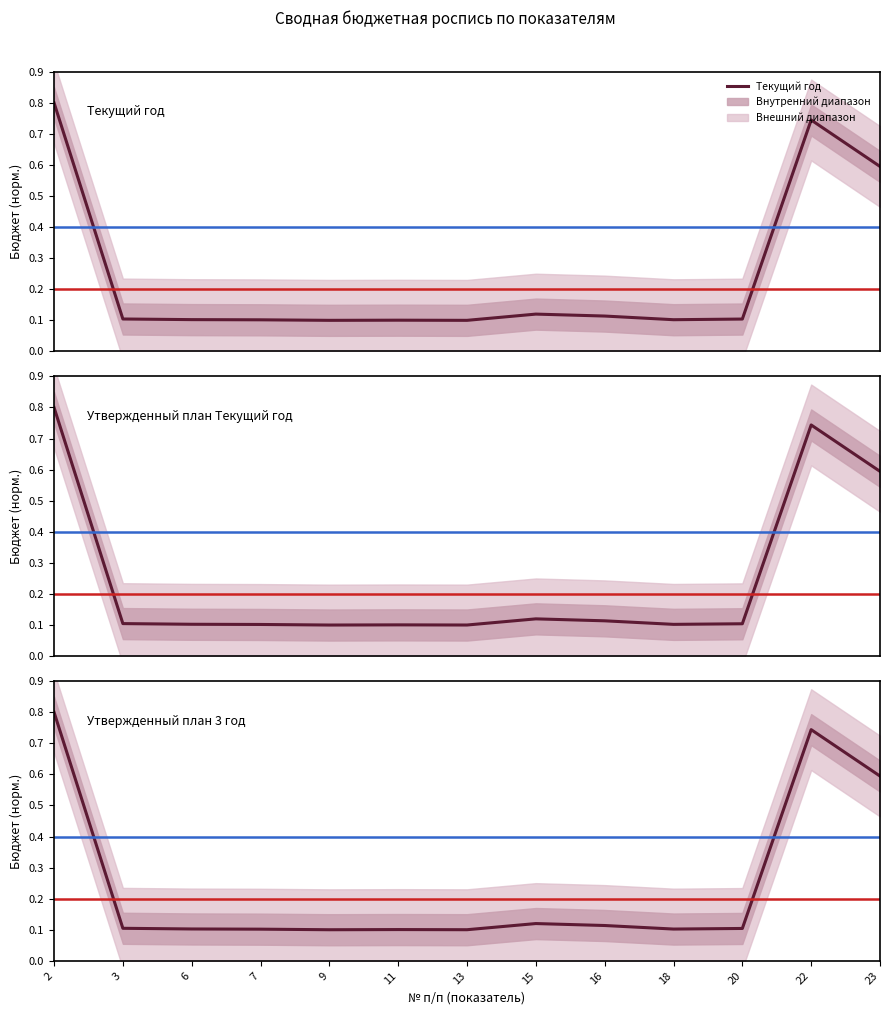

Which category has the lowest value across all series?

13